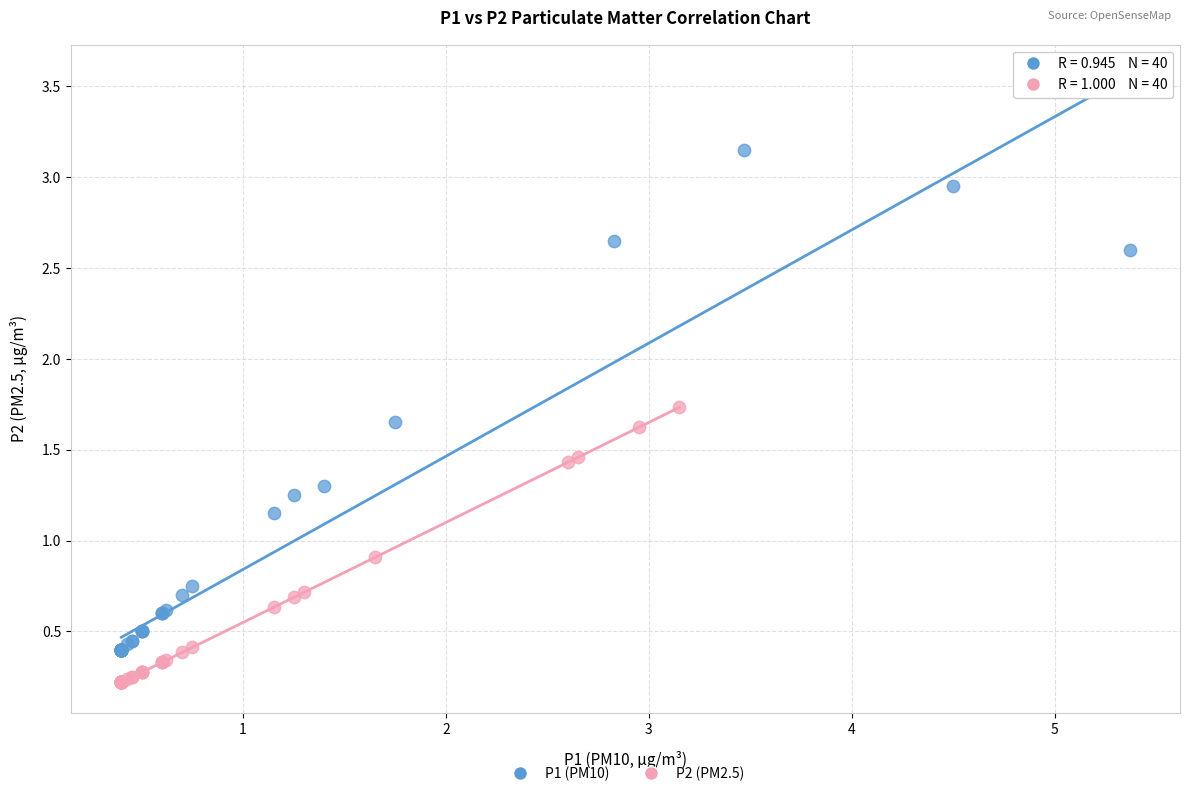

Which series contains the lowest Y value?

P2 (PM2.5)